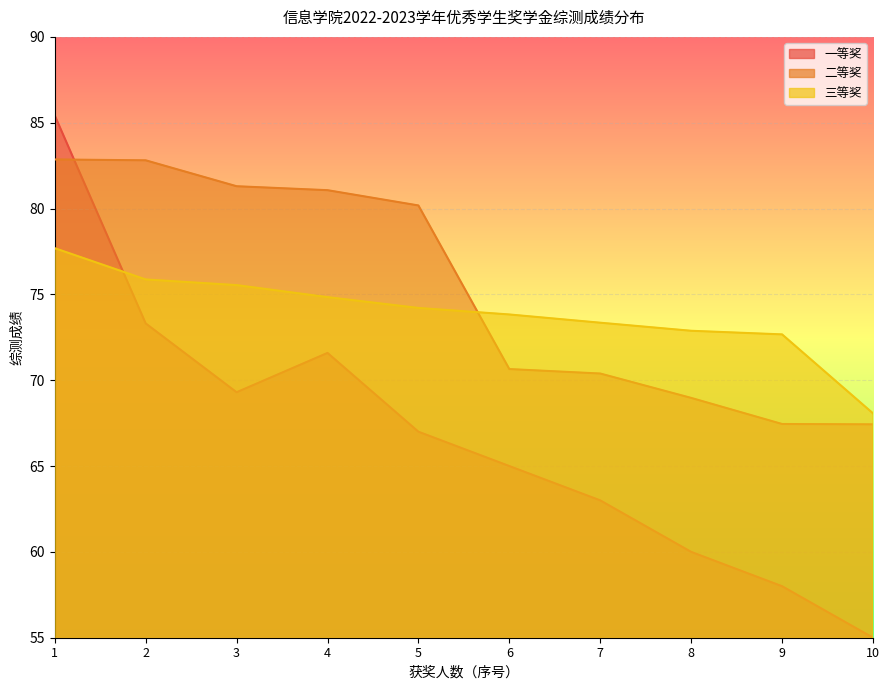

Does the chart display data point markers on the line(s)?

No